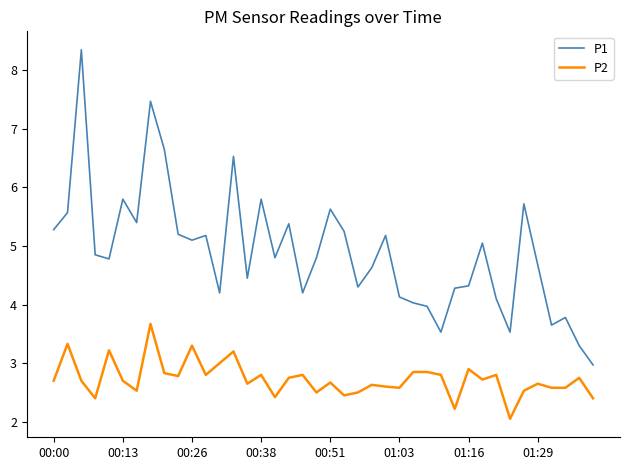

Which series has the largest total across all categories?

P1